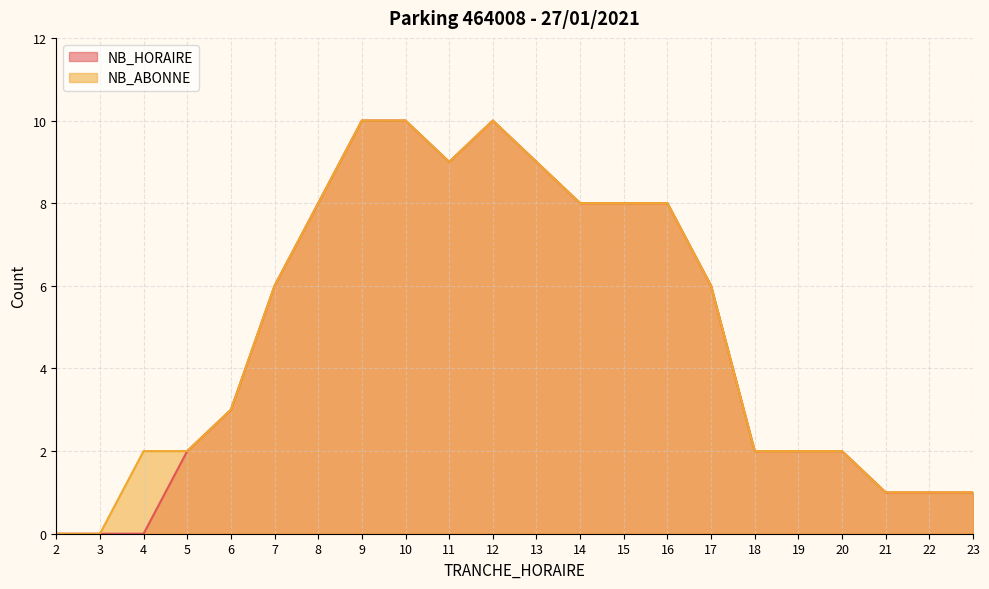

What value does the NB_HORAIRE series have at 22?

1